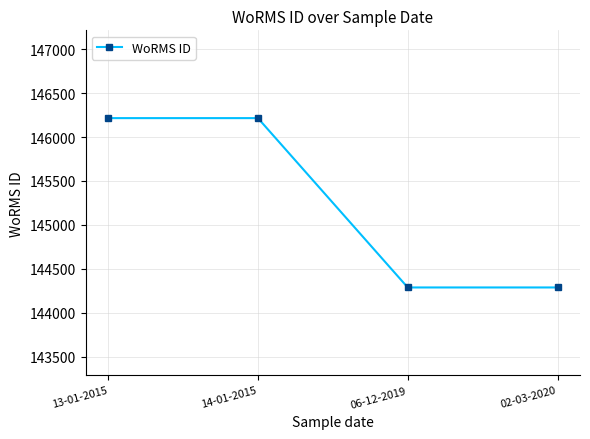

What is the label of the 4th point from the right?

13-01-2015